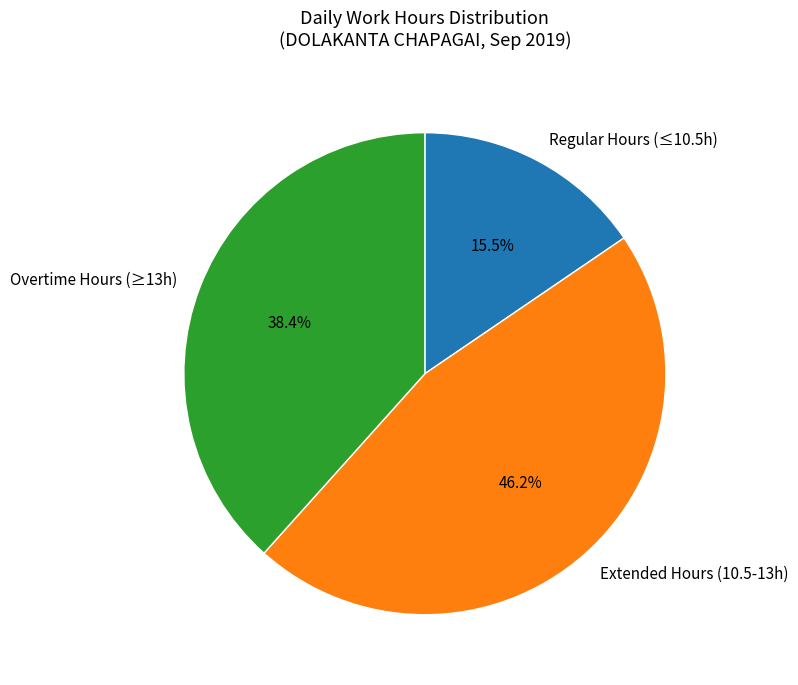

Approximately how many times larger is the value at Regular Hours (≤10.5h) compared to Overtime Hours (≥13h)?

0.4